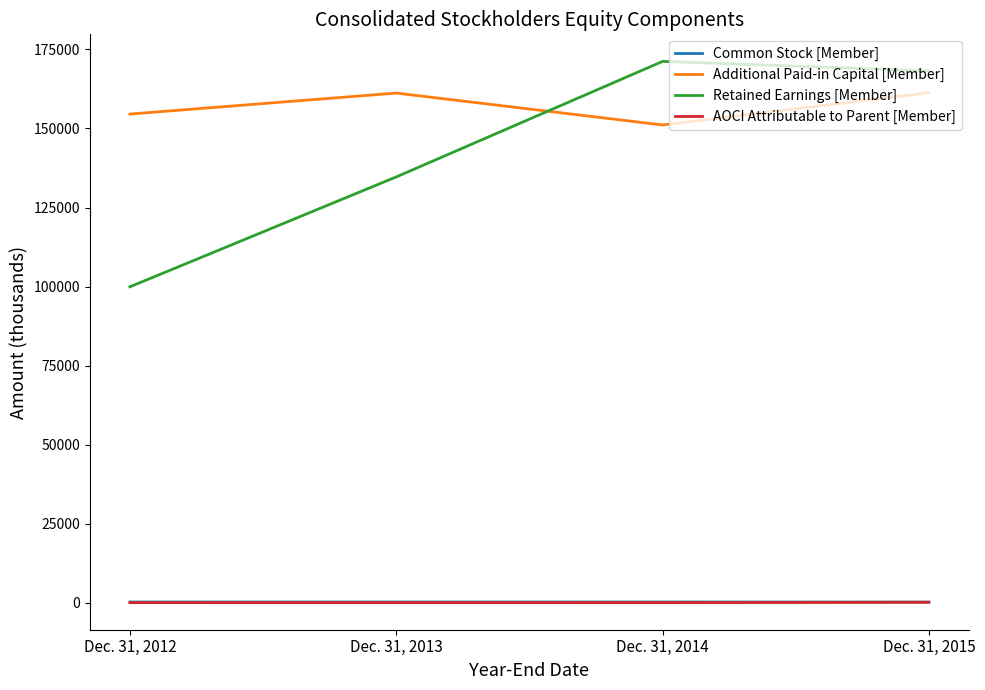

What is the highest value of the Retained Earnings [Member] series?

171223